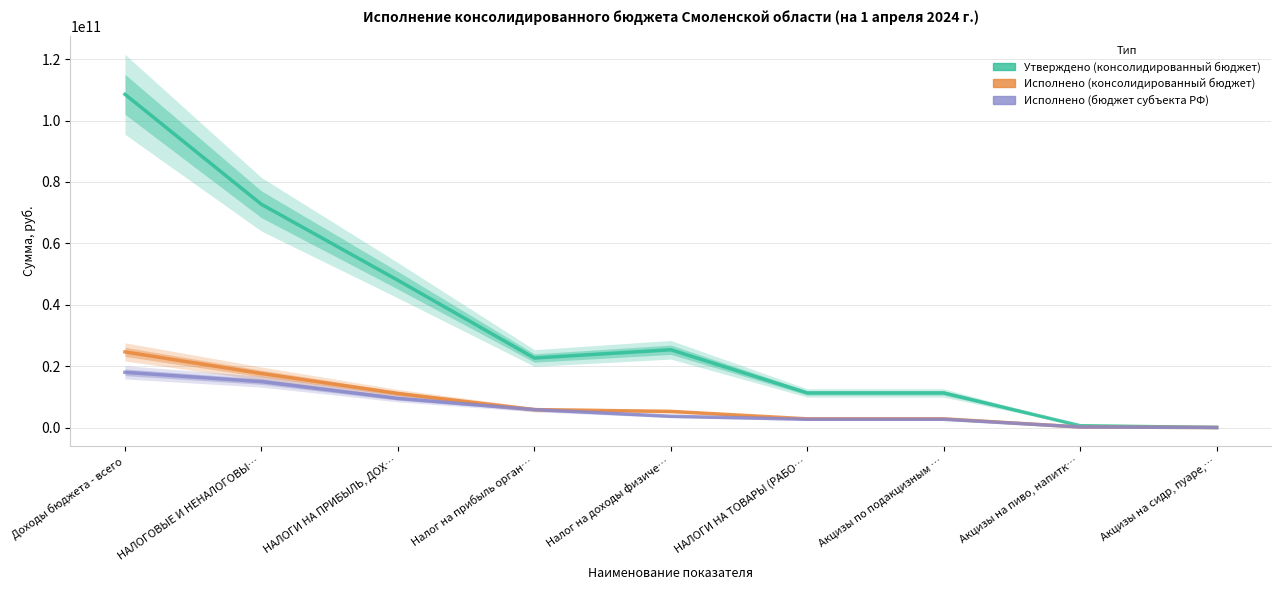

True or false: Исполнено (бюджет субъекта РФ) has more than 2 interior local peaks.

False